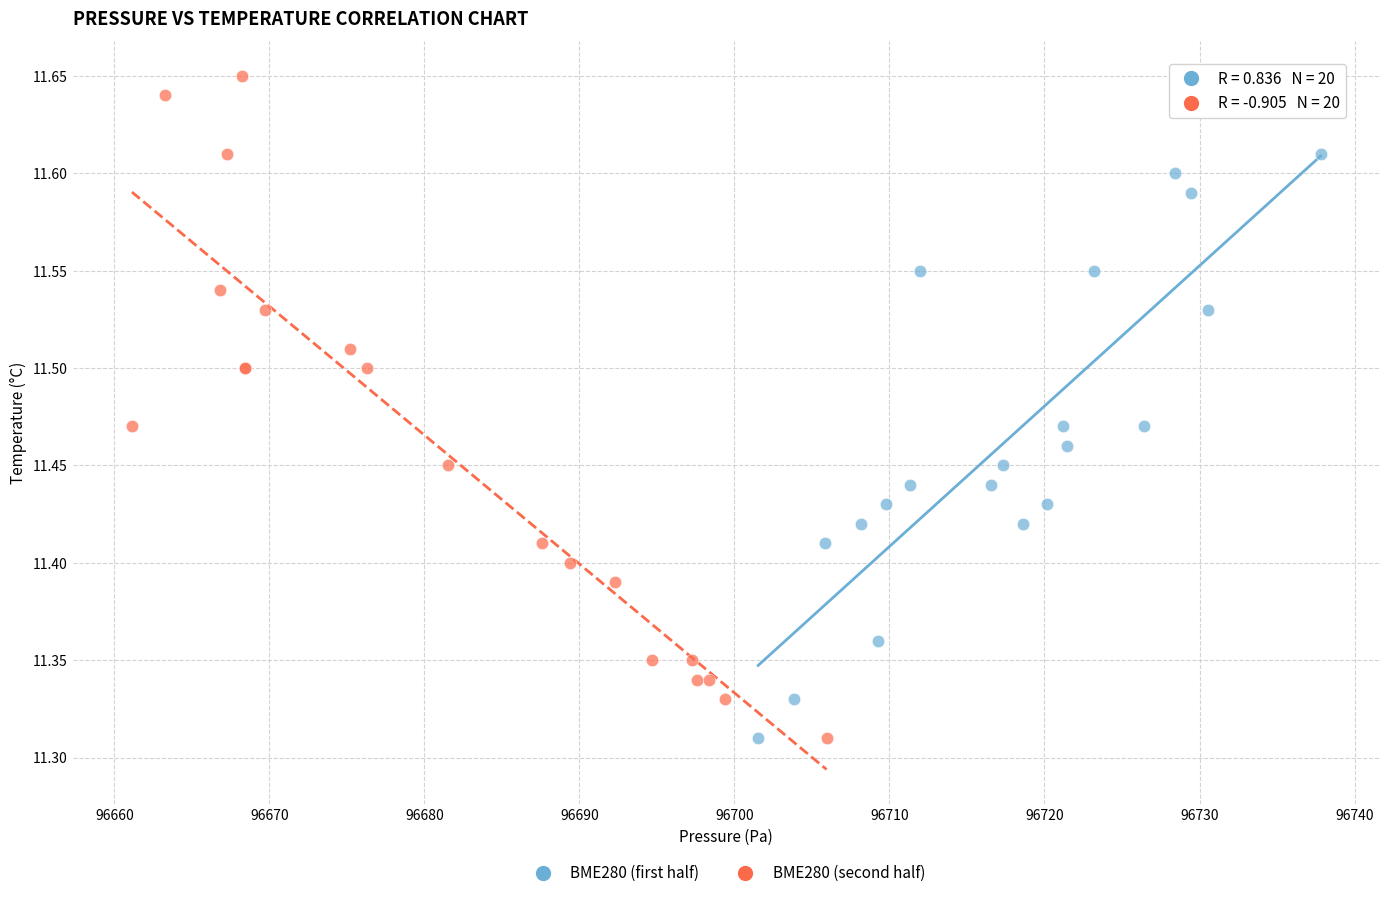

Which series has the widest spread of Y values?

BME280 (second half)